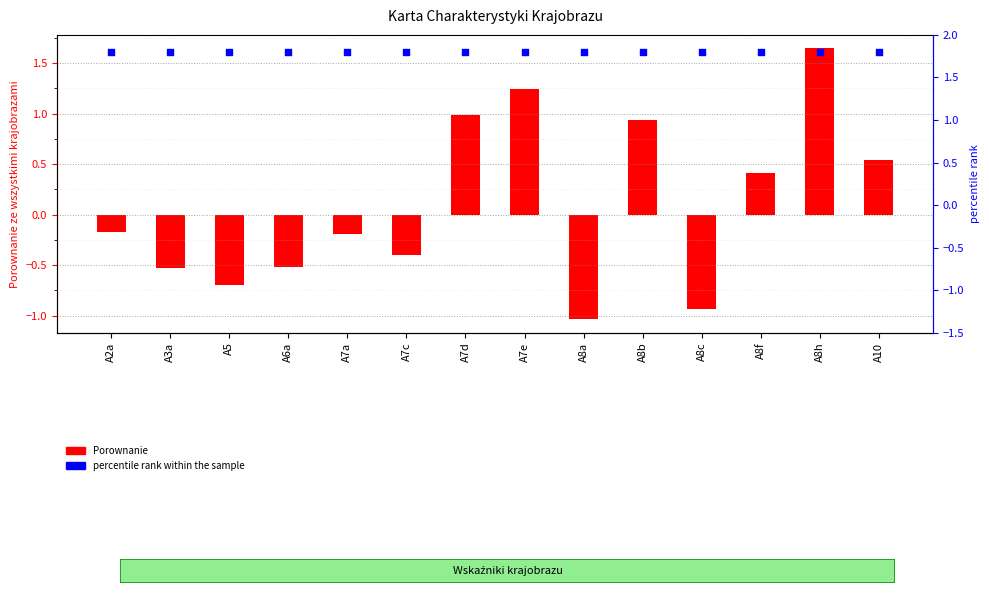

Which series has the widest spread of Y values?

Porownanie